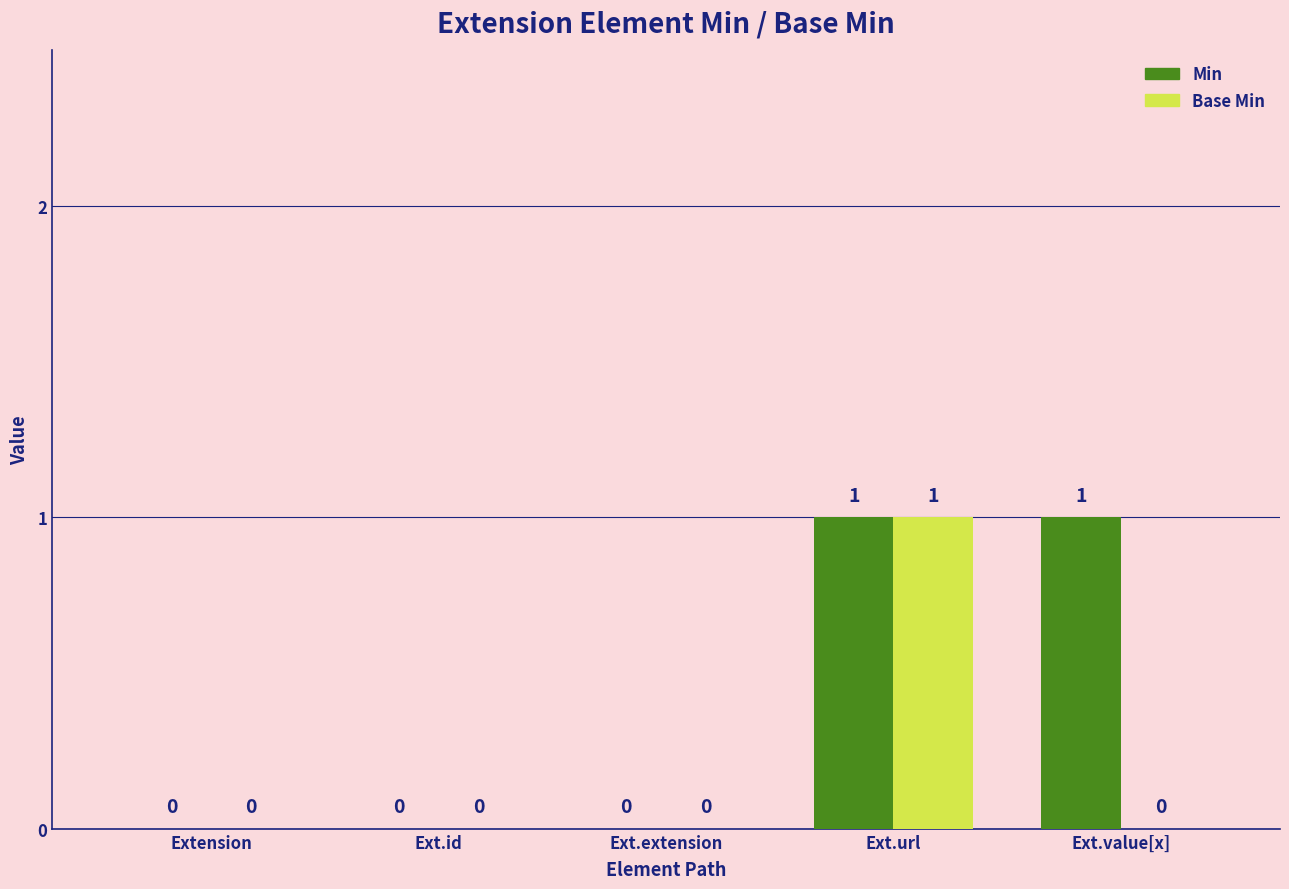

Which series changed the most between Ext.url and Ext.value[x]?

Base Min